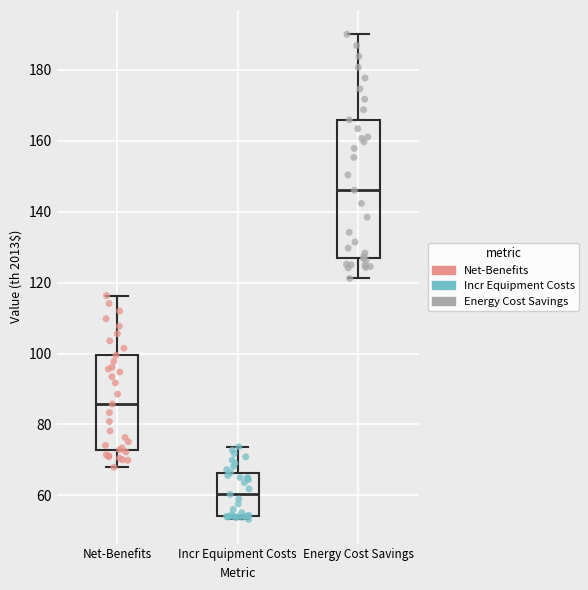

Which box's median line is the highest?

Energy Cost Savings